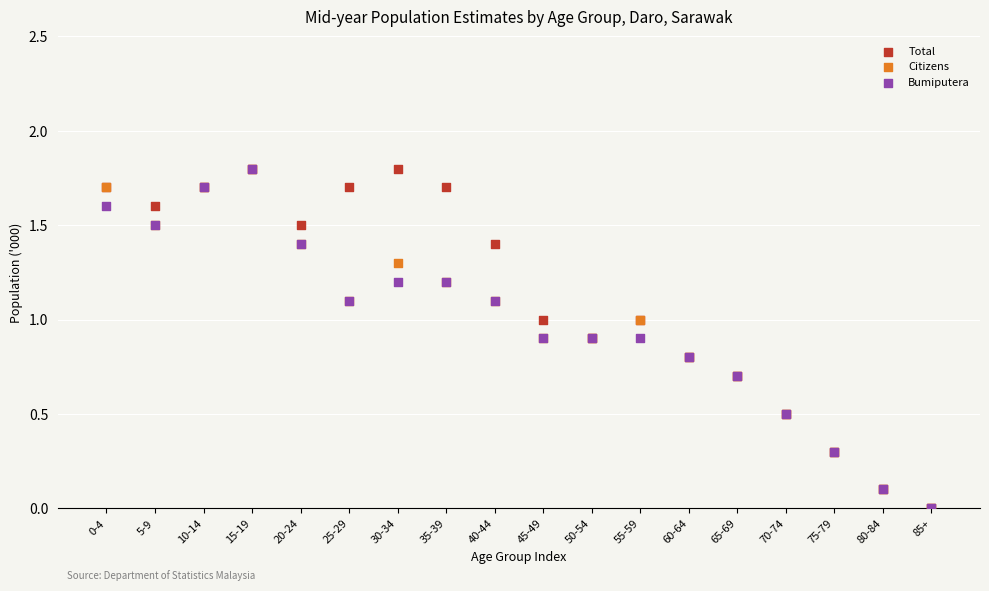

What are all the series names shown in the legend?

Total, Citizens, Bumiputera